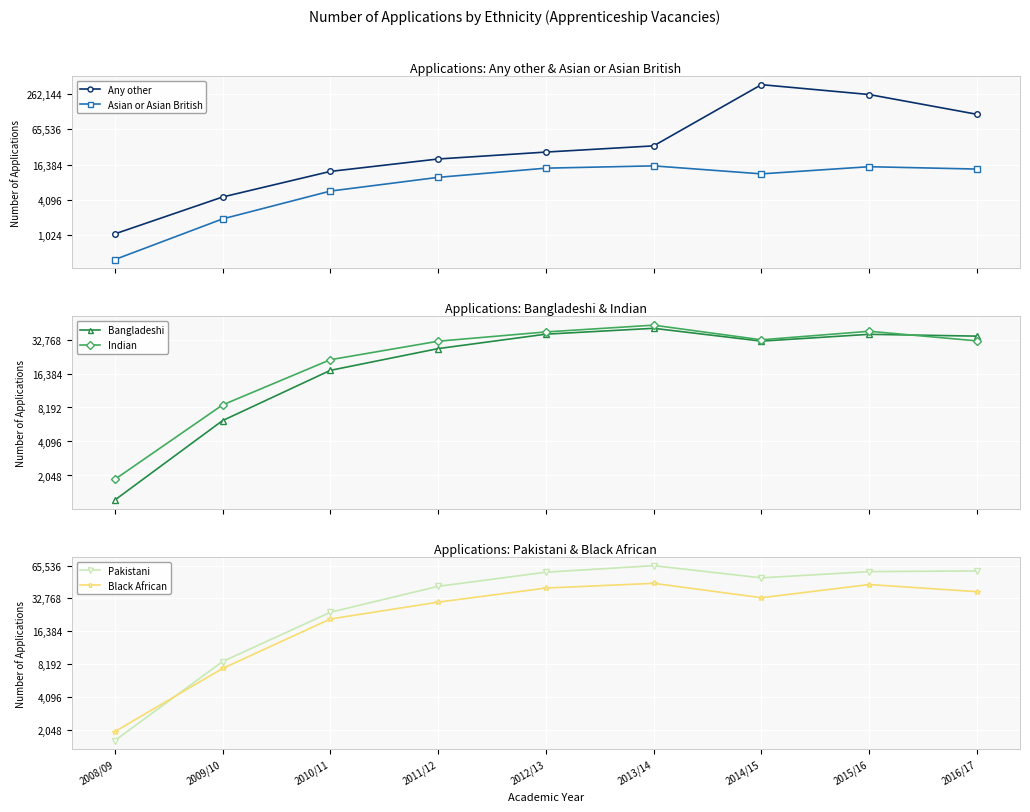

What are all the series names shown in the legend?

Any other, Asian or Asian British, Bangladeshi, Indian, Pakistani, Black African